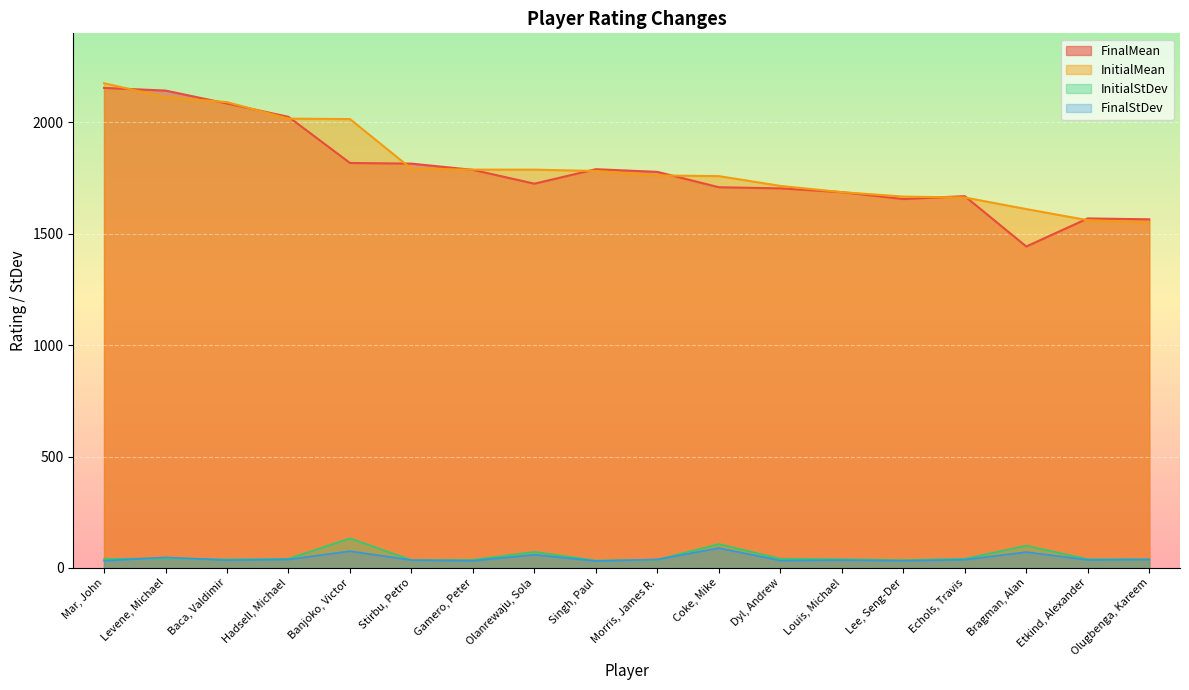

Is it true that InitialStDev equals 17 at Dyl, Andrew?

False